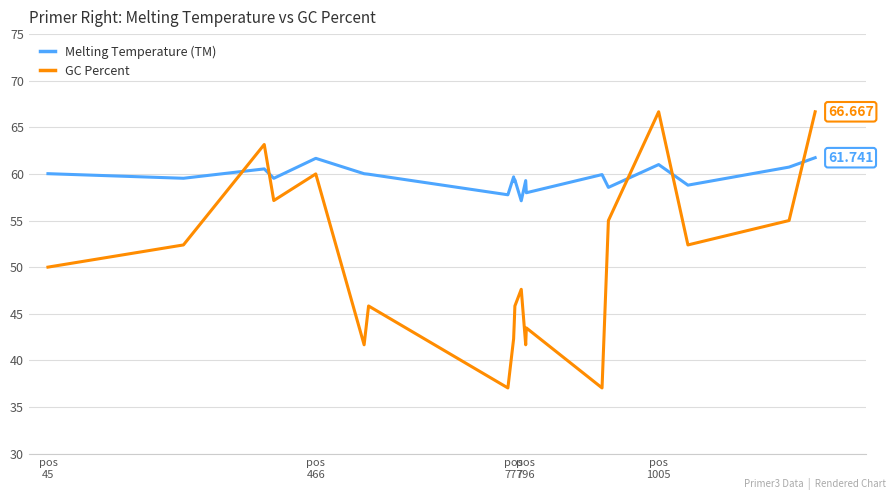

What are all the series names shown in the legend?

Melting Temperature (TM), GC Percent